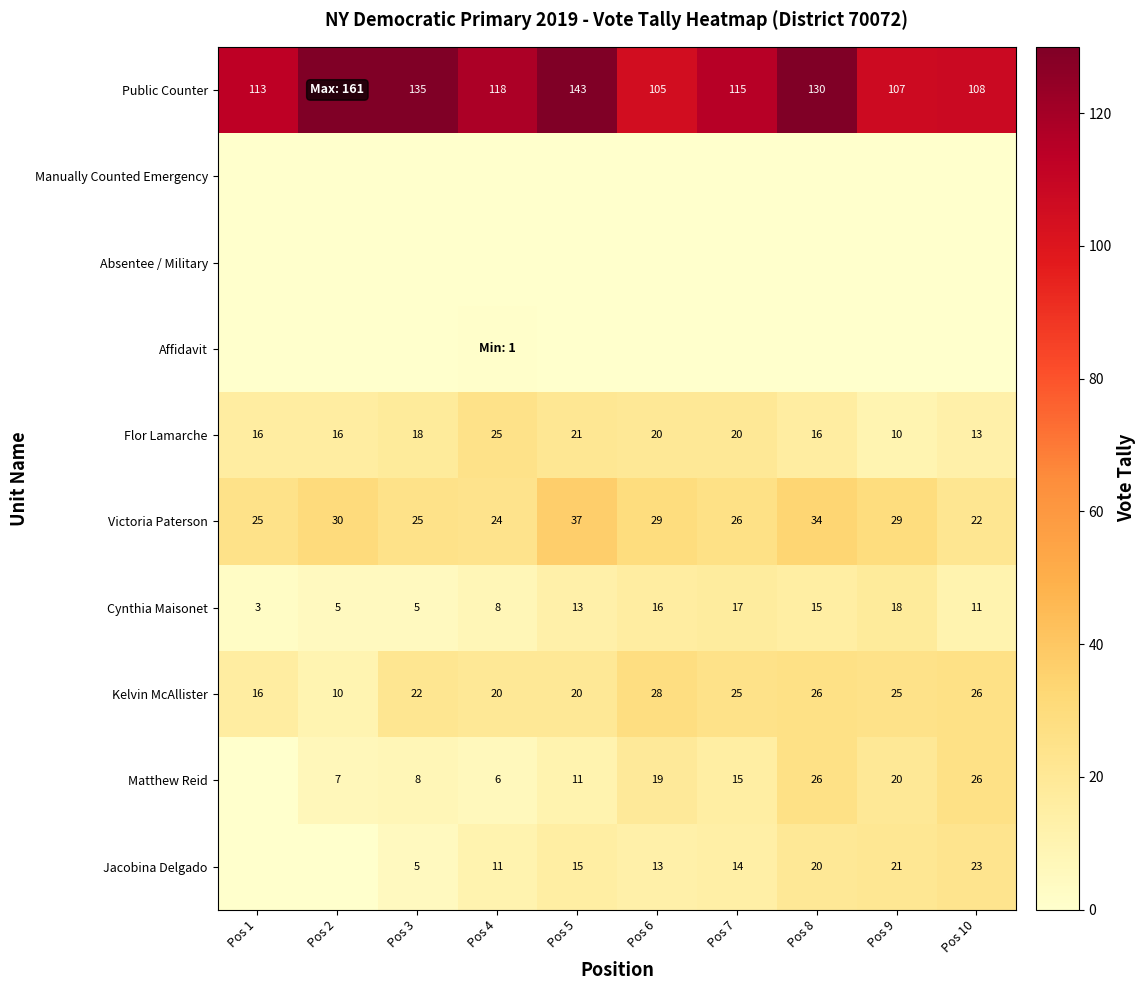

What is the approximate value of Flor Lamarche at Pos 7?

20